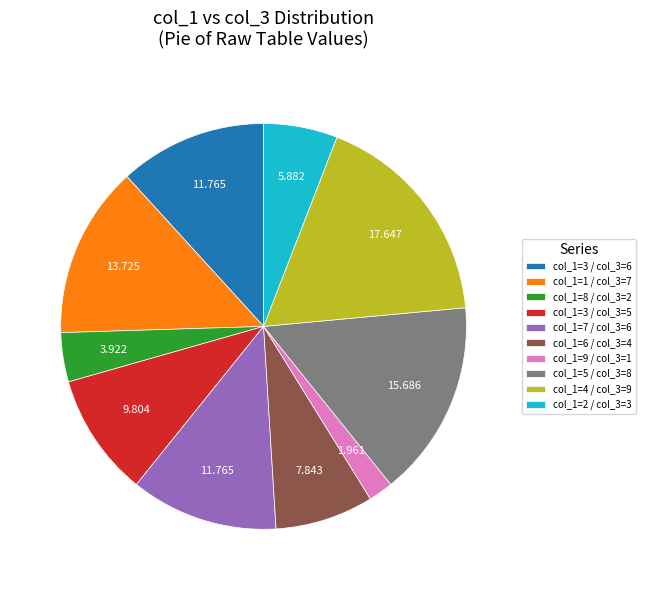

Is there a majority slice in this chart?

No